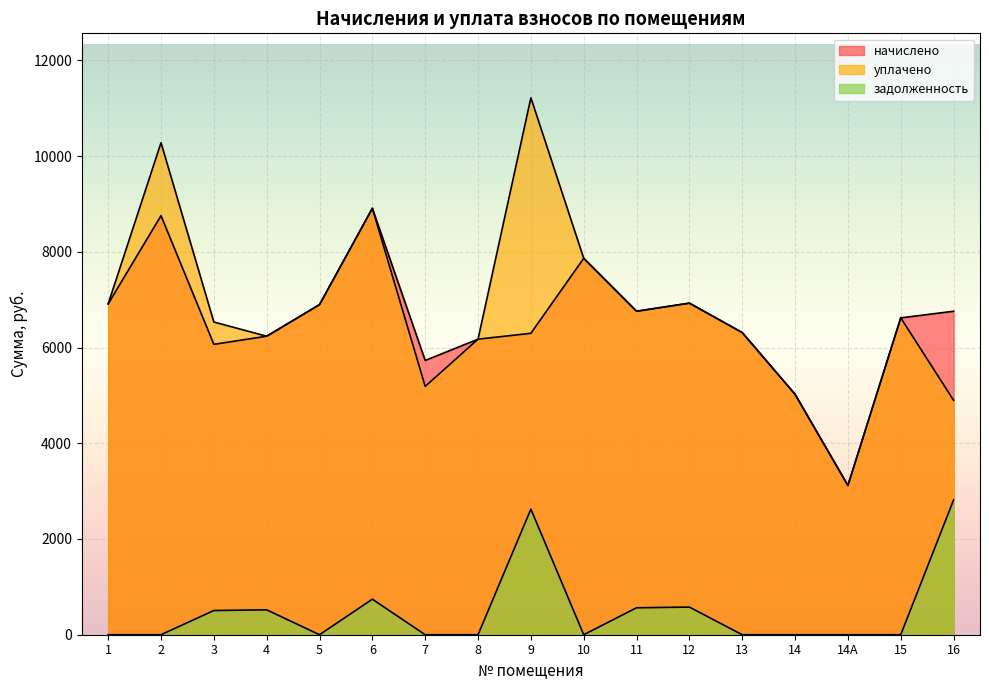

At which label does уплачено first exceed 6620?

1